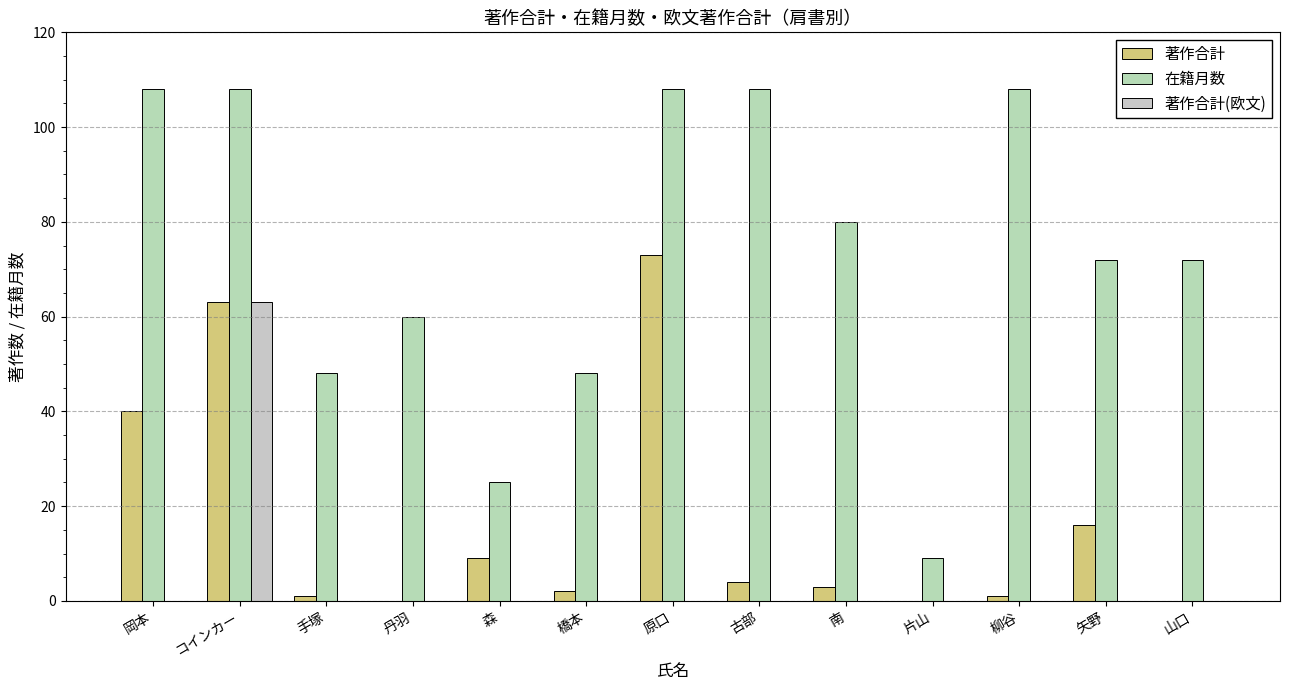

What is the spread (max minus min) of values at 森?

25